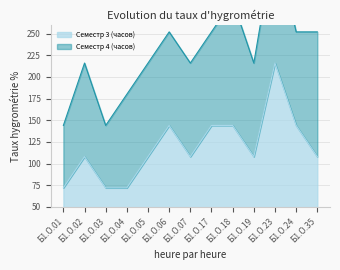

Read the value at Б1.О.23.

216